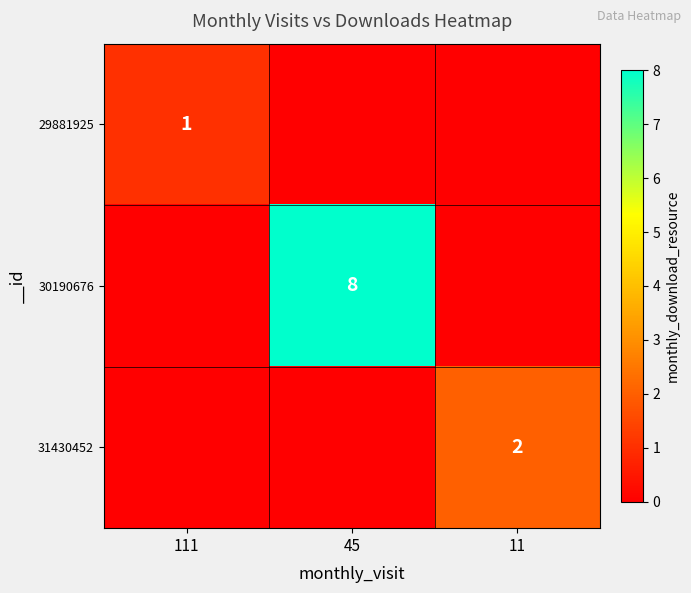

True or false: 31430452 has a value of 2 at 11.

True